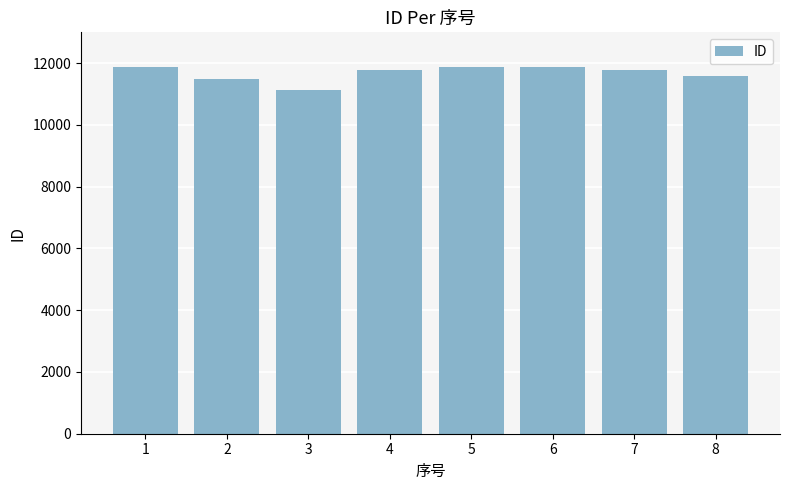

What is the value of the 3rd bar from the left?

11131